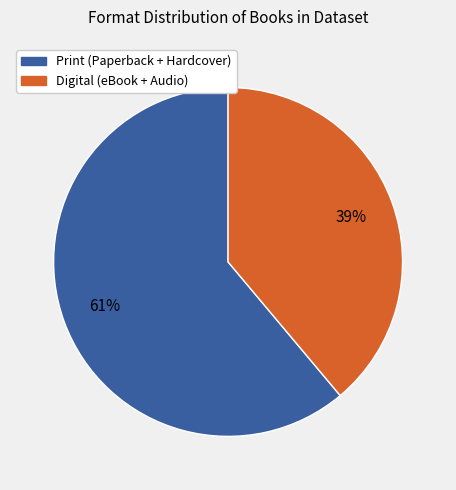

Which has a higher value, Digital (eBook + Audio) or Print (Paperback + Hardcover)?

Print (Paperback + Hardcover)